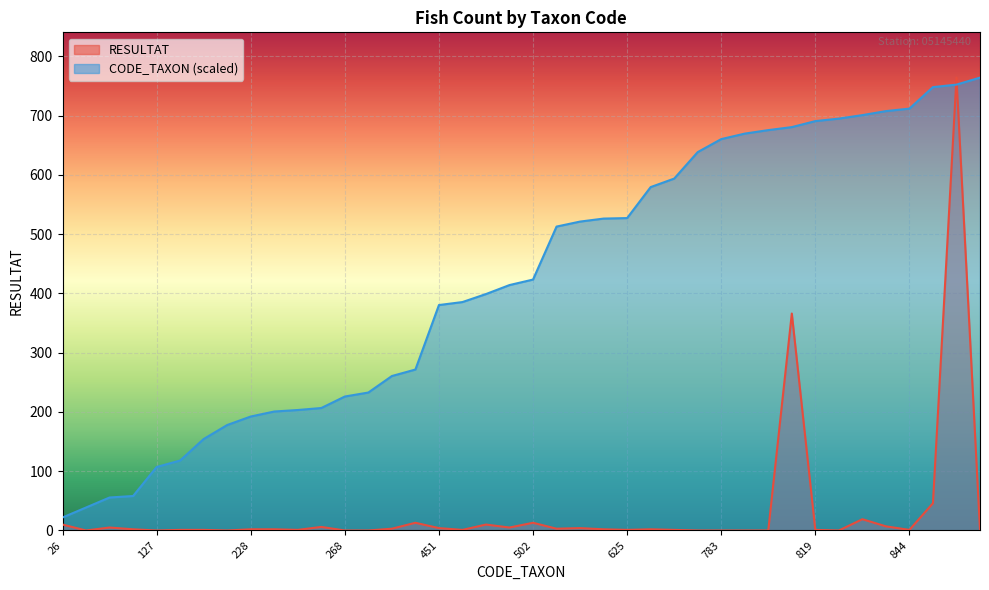

At which category does the chart reach its minimum across all series?

46